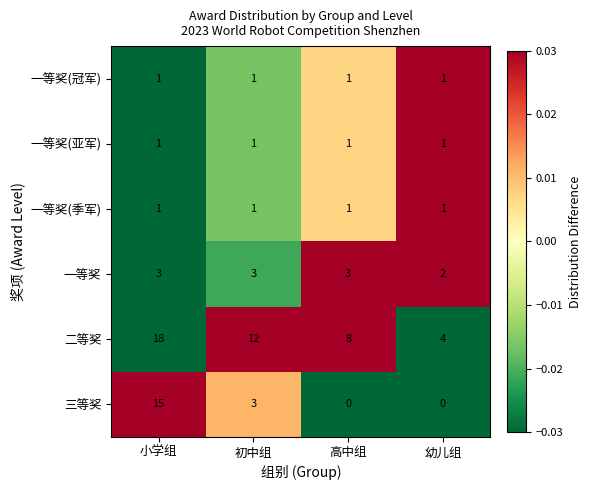

Which series has the largest range (max minus min)?

三等奖